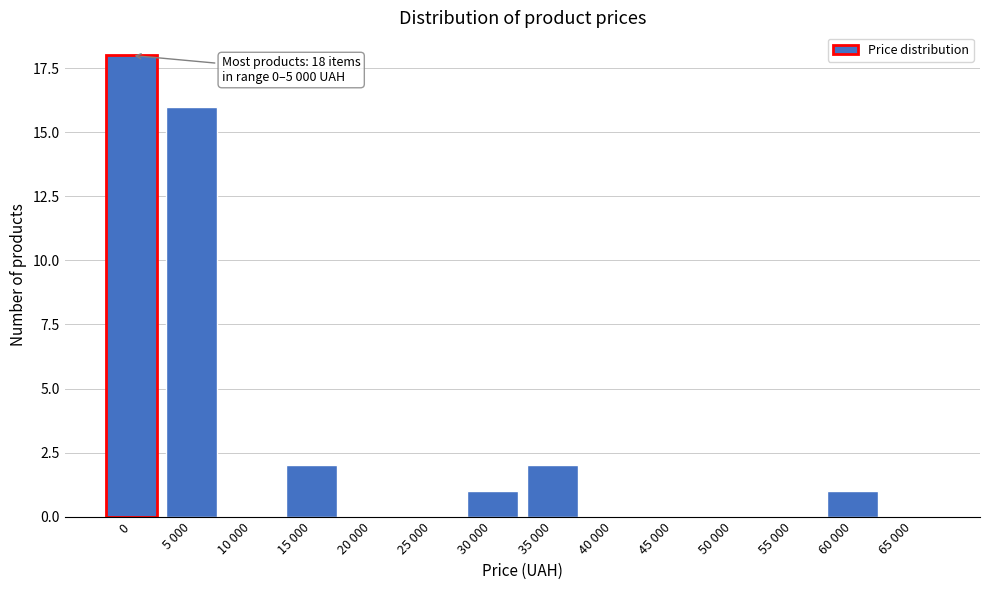

Reading left to right, extract all data points from this chart.

0=18	5 000=16	10 000=0	15 000=2	20 000=0	25 000=0	30 000=1	35 000=2	40 000=0	45 000=0	50 000=0	55 000=0	60 000=1	65 000=0